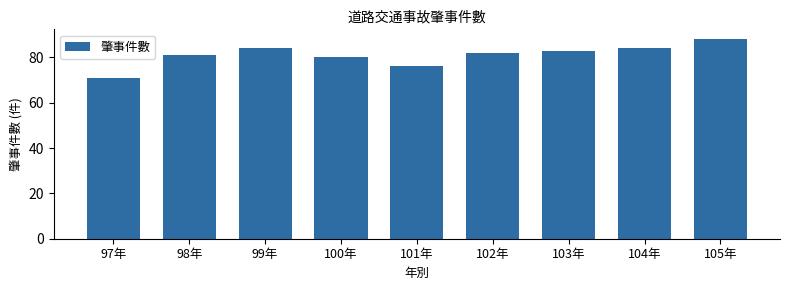

Reading left to right, what are all the values shown in this chart?

71	81	84	80	76	82	83	84	88